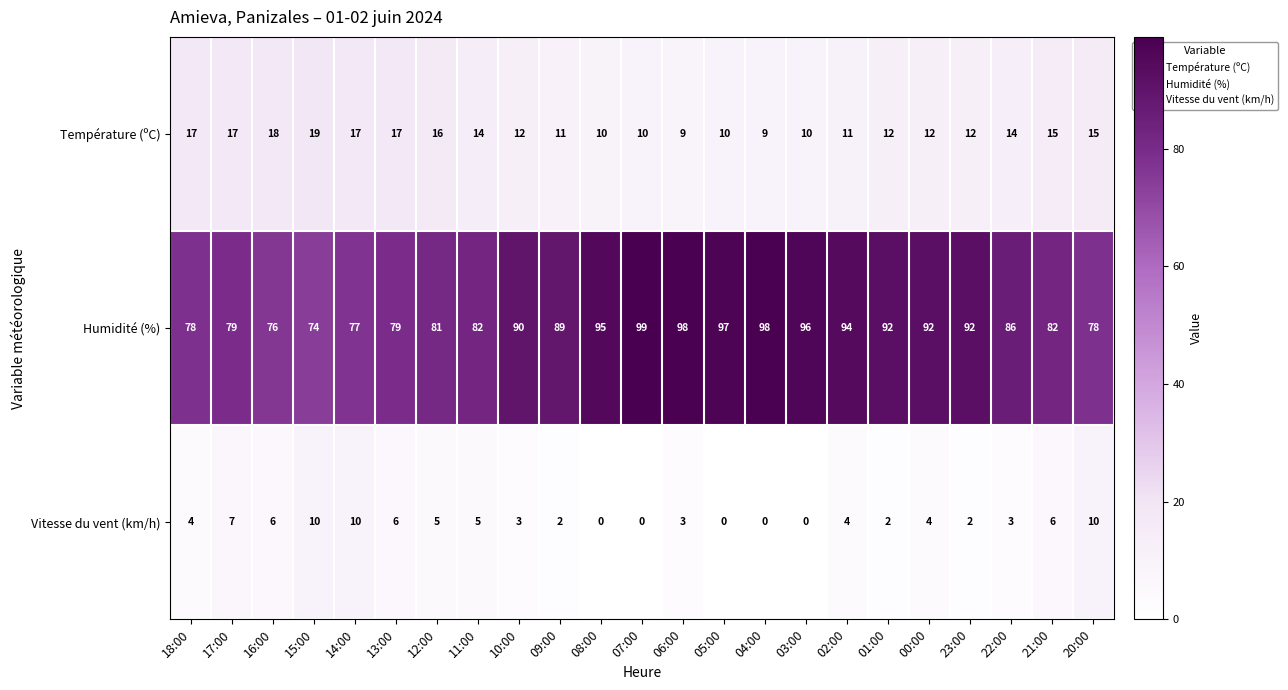

Is the value of Humidité (%) at 21:00 greater than the value of Température (ºC) at 00:00?

Yes